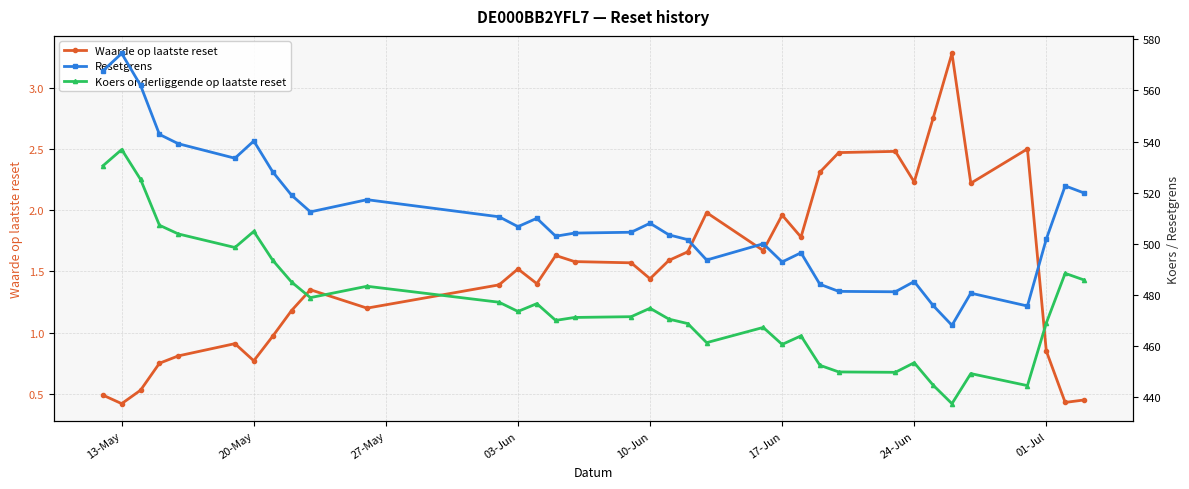

How many lines are shown in the chart?

3